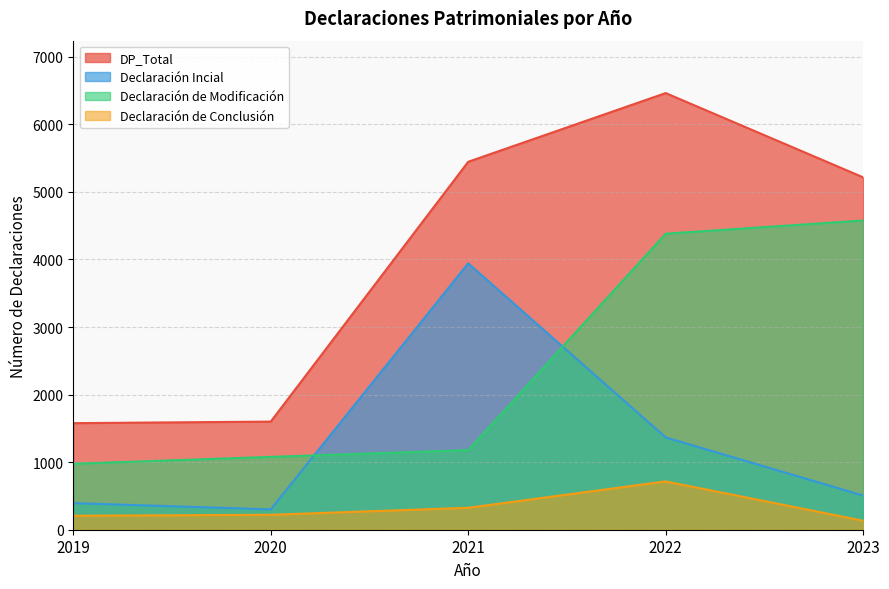

Rank the series by their average value, from highest to lowest.

DP_Total, Declaración de Modificación, Declaración Incial, Declaración de Conclusión